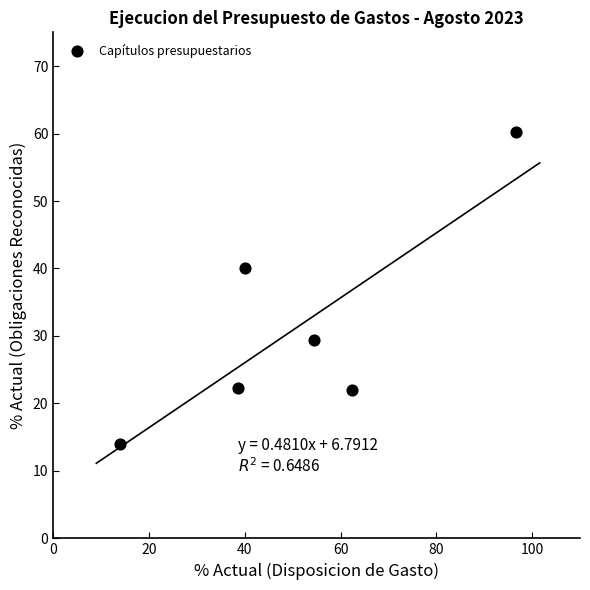

What Y value in the scatter plot is closest to 37?

40.0